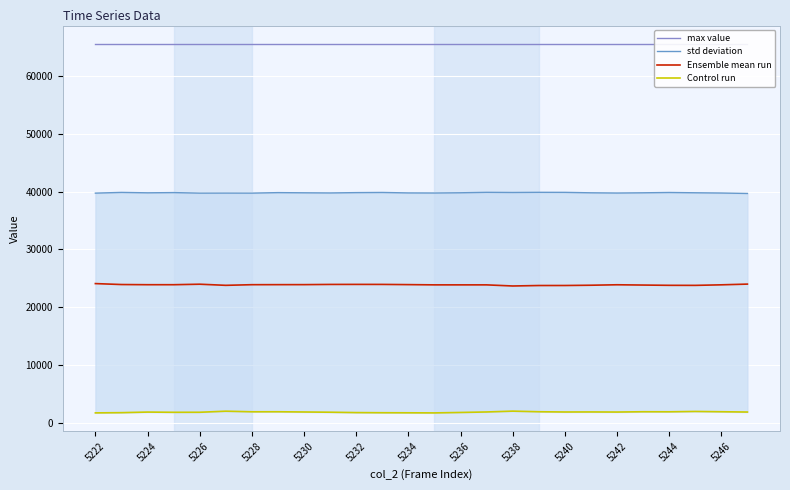

Does the chart display data point markers on the line(s)?

No